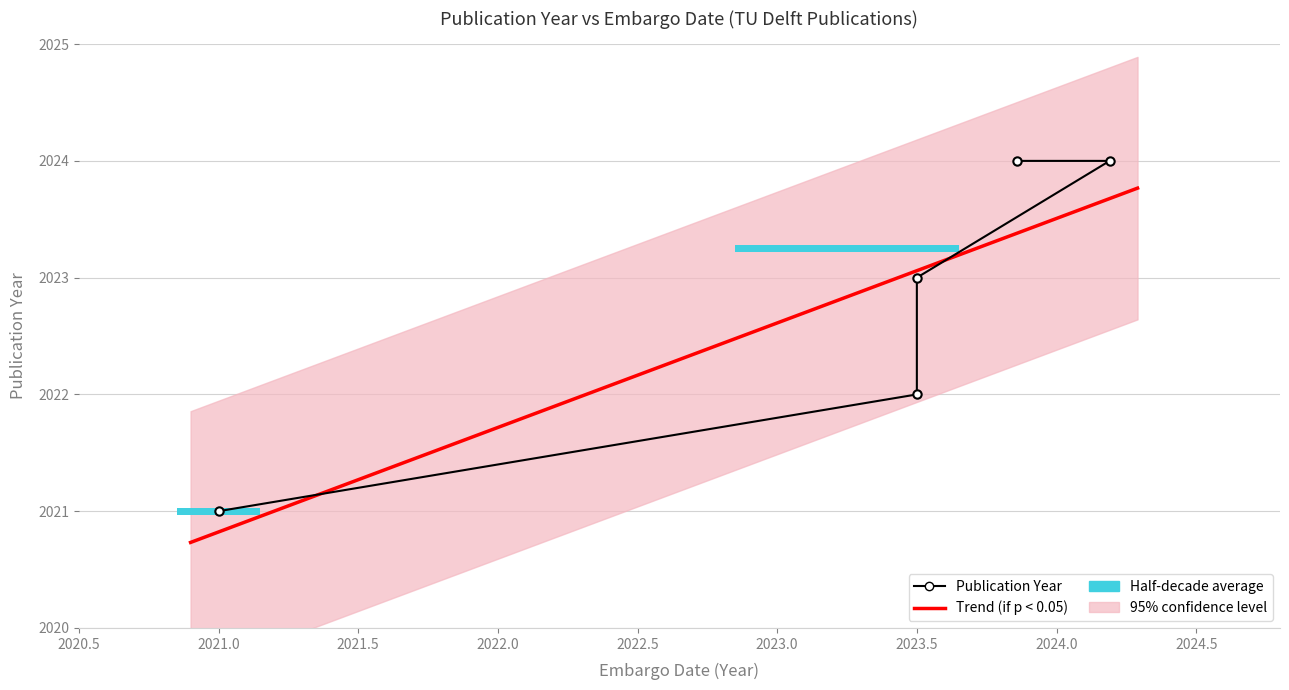

What is the average value?

2023